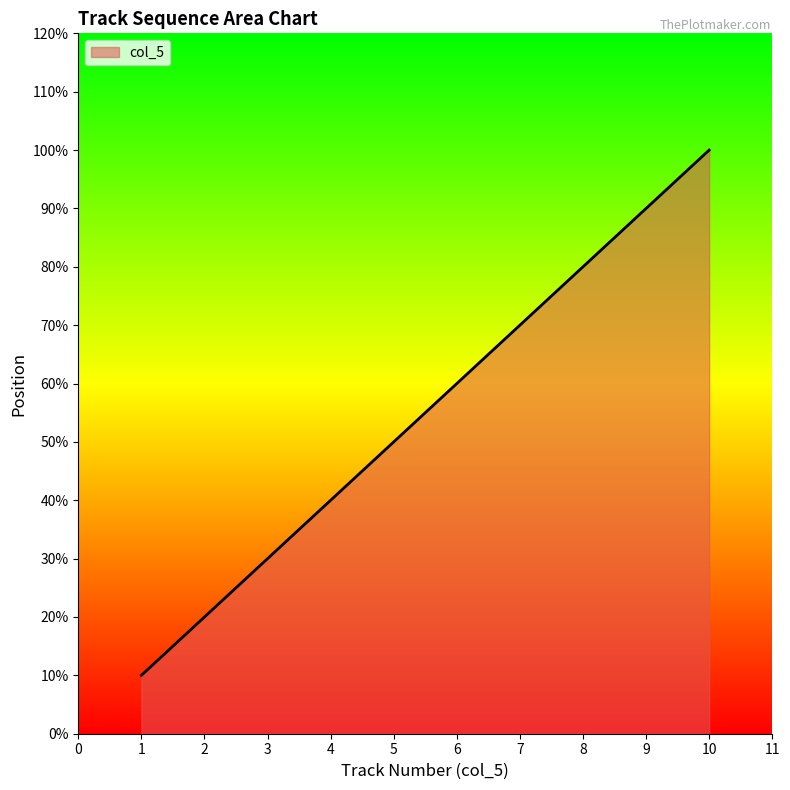

What is the difference between the maximum and second lowest values?

8